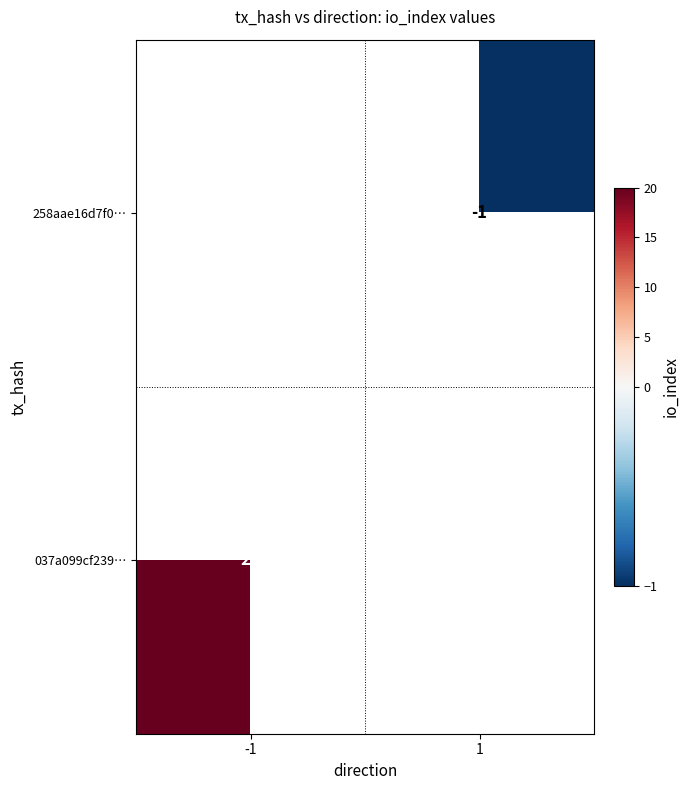

True or false: 037a099cf239… has a value of 34 at -1.

False